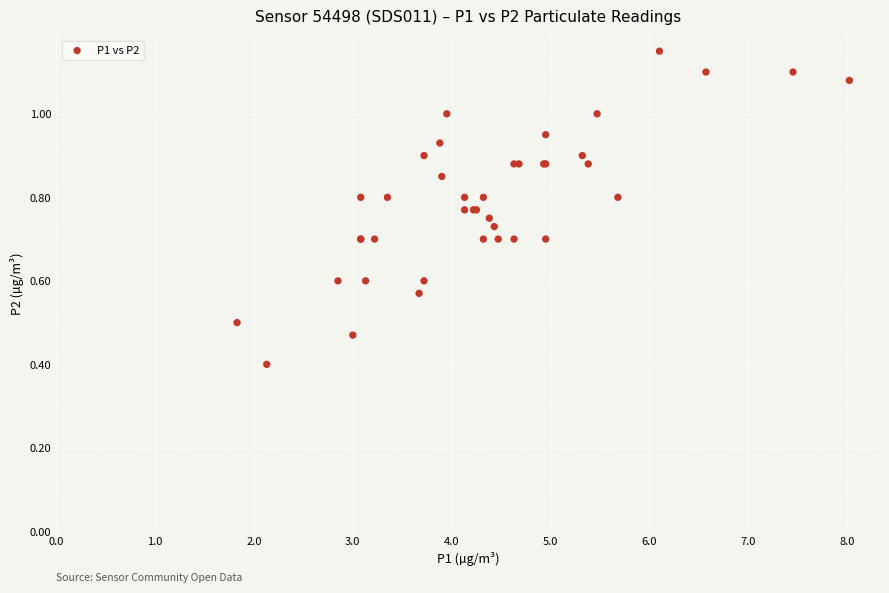

What Y value in the scatter plot is closest to 0?

0.4